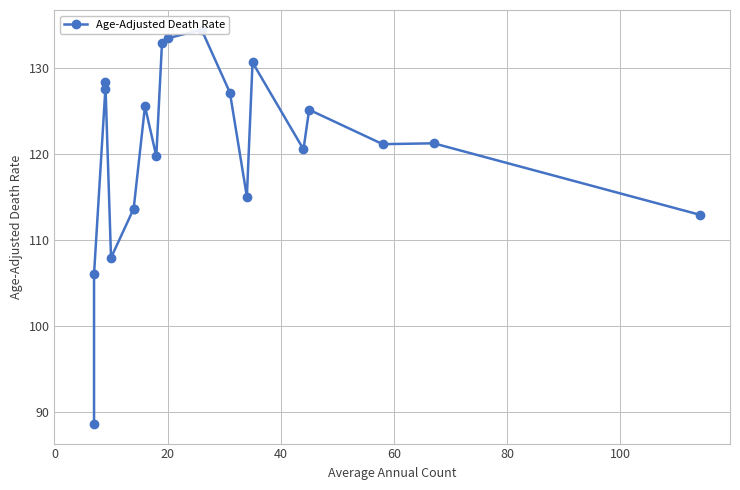

What is the average value?

120.2